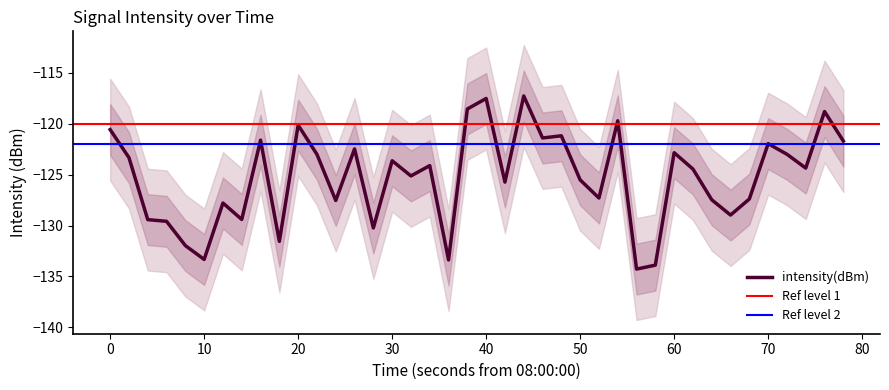

How many lines are shown in the chart?

1